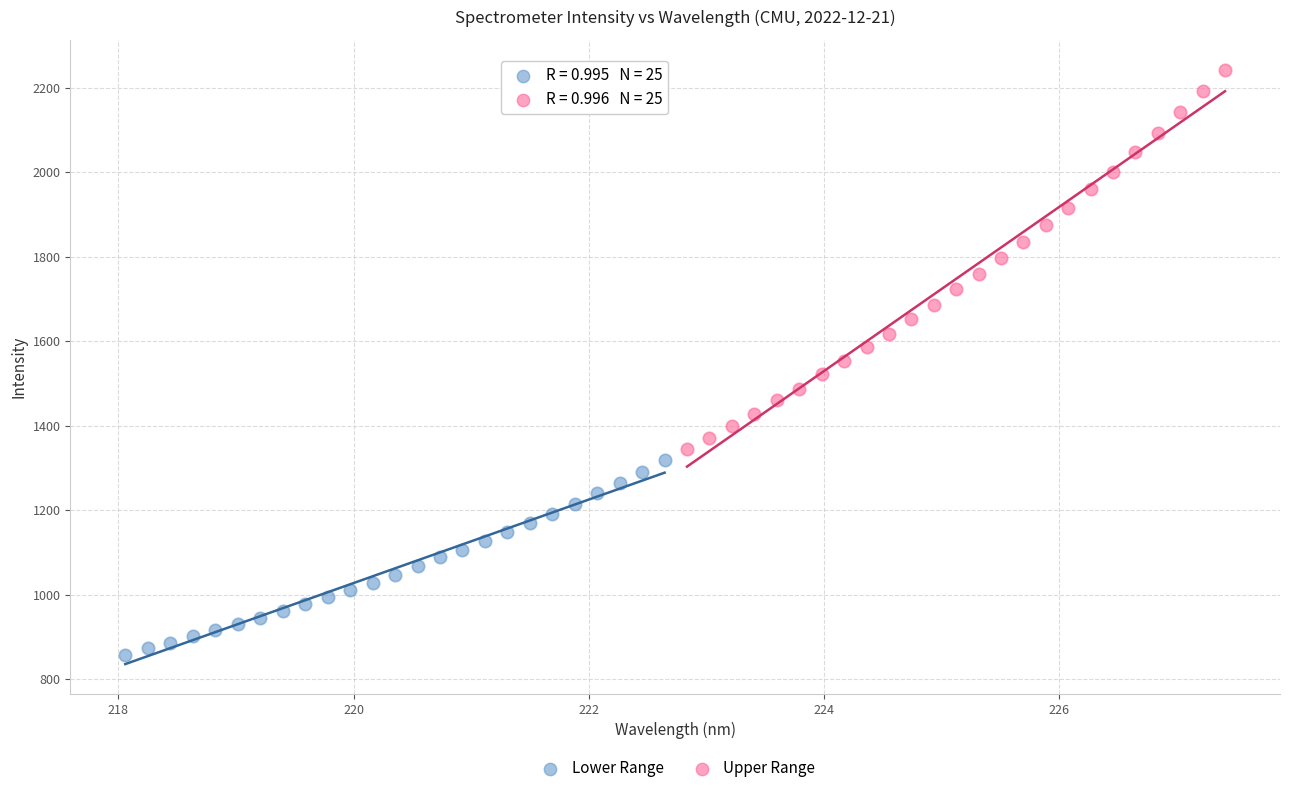

Which series reaches the minimum Y coordinate?

Lower Range